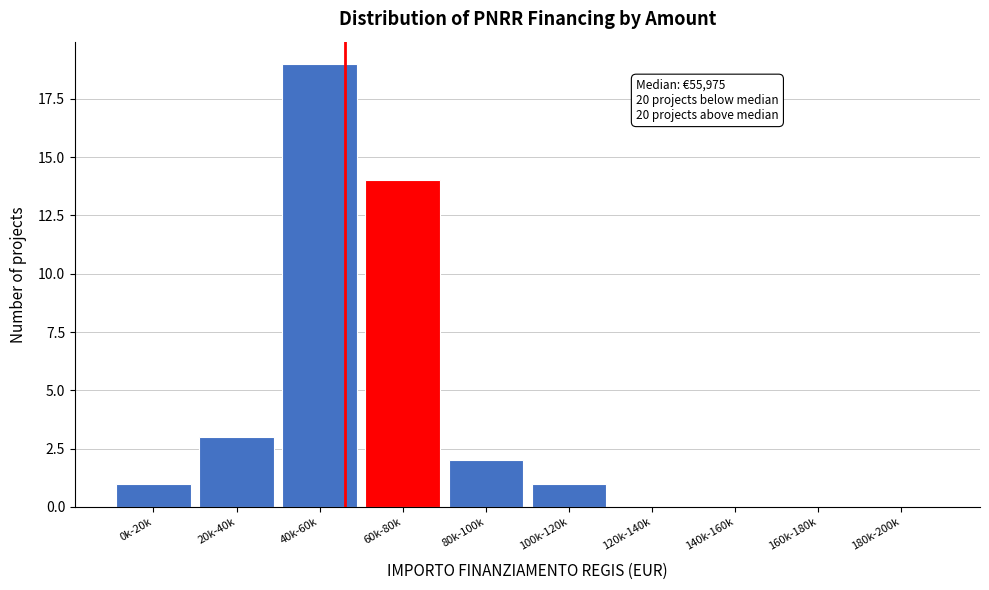

Reading left to right, what are all the values shown in this chart?

0k-20k=1	20k-40k=3	40k-60k=19	60k-80k=14	80k-100k=2	100k-120k=1	120k-140k=0	140k-160k=0	160k-180k=0	180k-200k=0